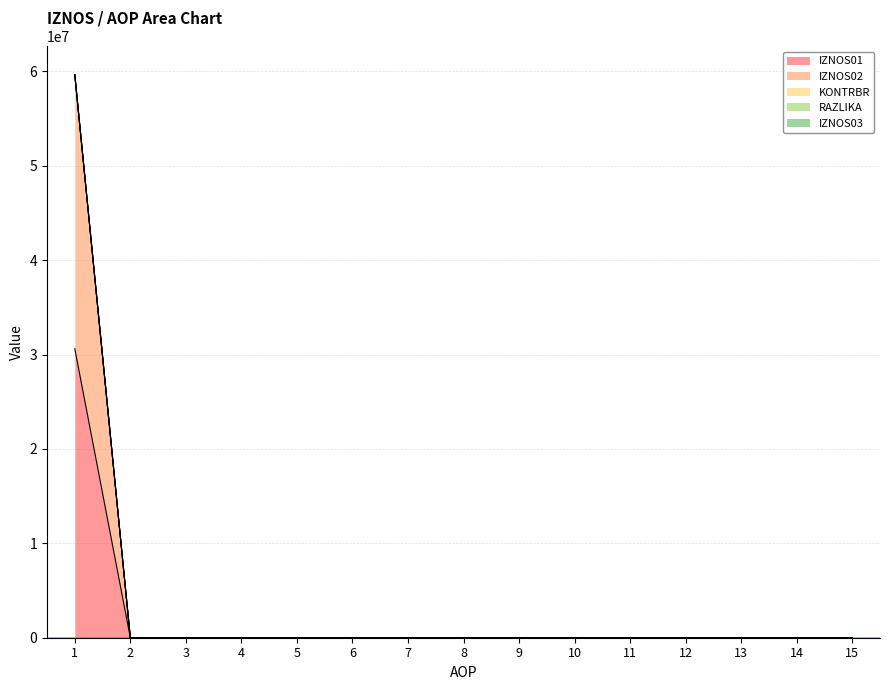

Is it true that IZNOS02 equals -12170394.0 at 11?

False